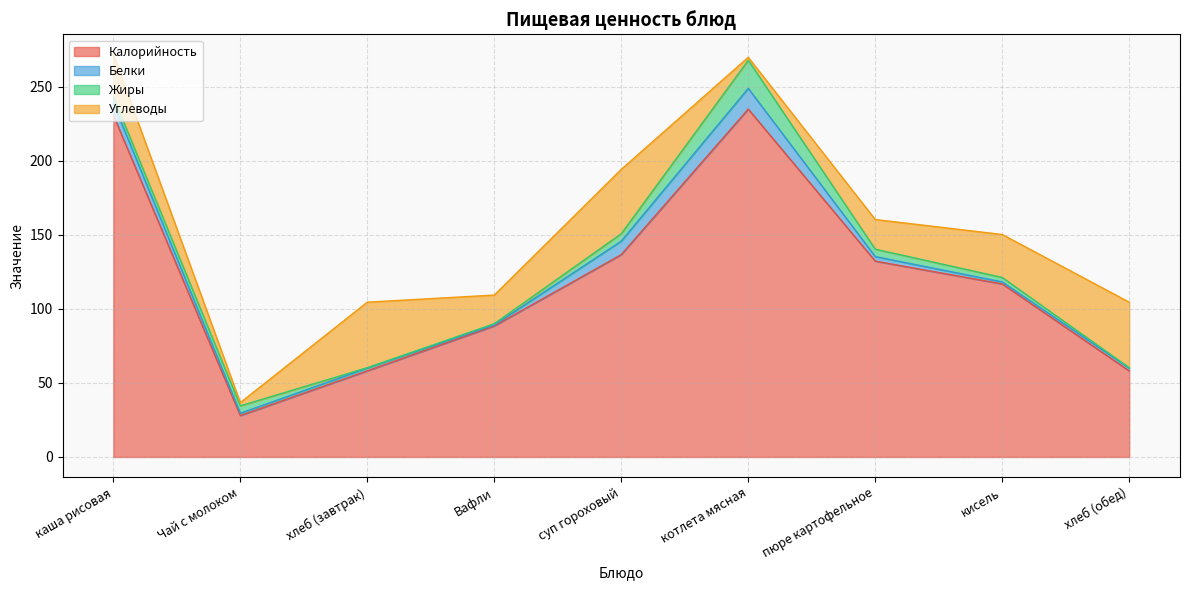

Reading right to left, list all the values displayed in this chart.

Калорийность: хлеб (обед)=58.2	кисель=116.9	пюре картофельное=132.3	котлета мясная=235.0	суп гороховый=136.7	Вафли=88.5	хлеб (завтрак)=58.2	Чай с молоком=28.0	каша рисовая=230.9
Белки: хлеб (обед)=1.9	кисель=1.4	пюре картофельное=3.1	котлета мясная=14.0	суп гороховый=9.1	Вафли=0.7	хлеб (завтрак)=1.9	Чай с молоком=1.6	каша рисовая=8.1
Жиры: хлеб (обед)=0.2	кисель=3.0	пюре картофельное=5.0	котлета мясная=19.0	суп гороховый=5.0	Вафли=0.8	хлеб (завтрак)=0.2	Чай с молоком=5.0	каша рисовая=4.3
Углеводы: хлеб (обед)=44.3	кисель=29.0	пюре картофельное=20.0	котлета мясная=2.0	суп гороховый=43.5	Вафли=19.3	хлеб (завтрак)=44.3	Чай с молоком=2.2	каша рисовая=28.7